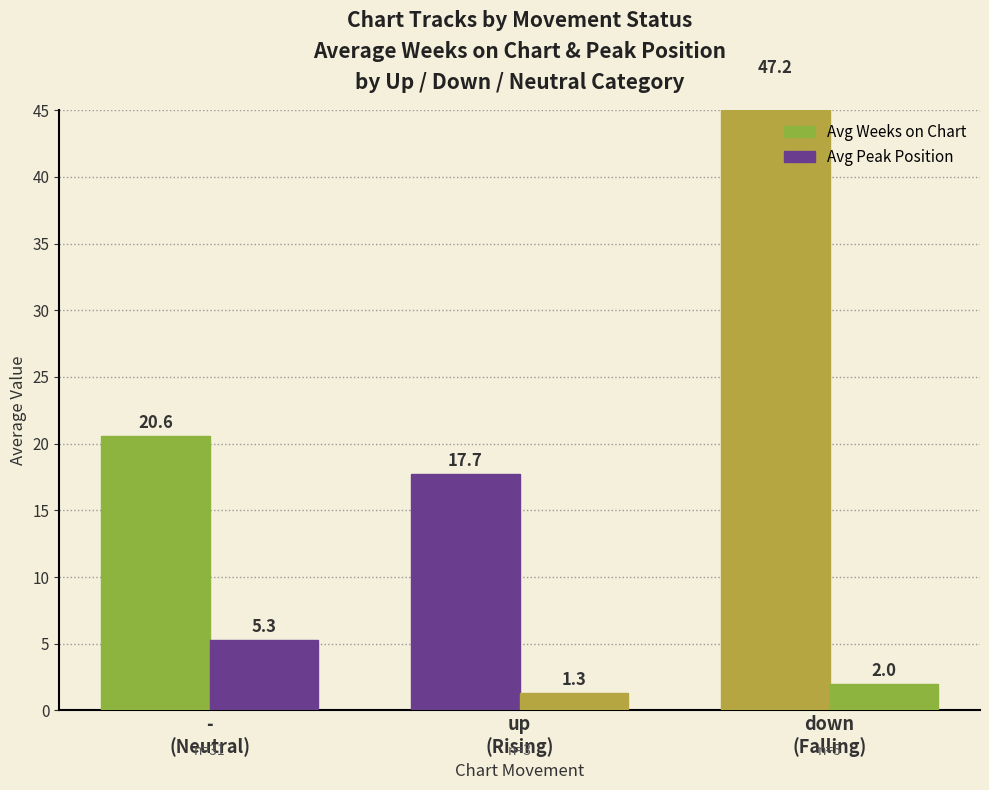

Between up
(Rising) and -
(Neutral), which is larger?

-
(Neutral)